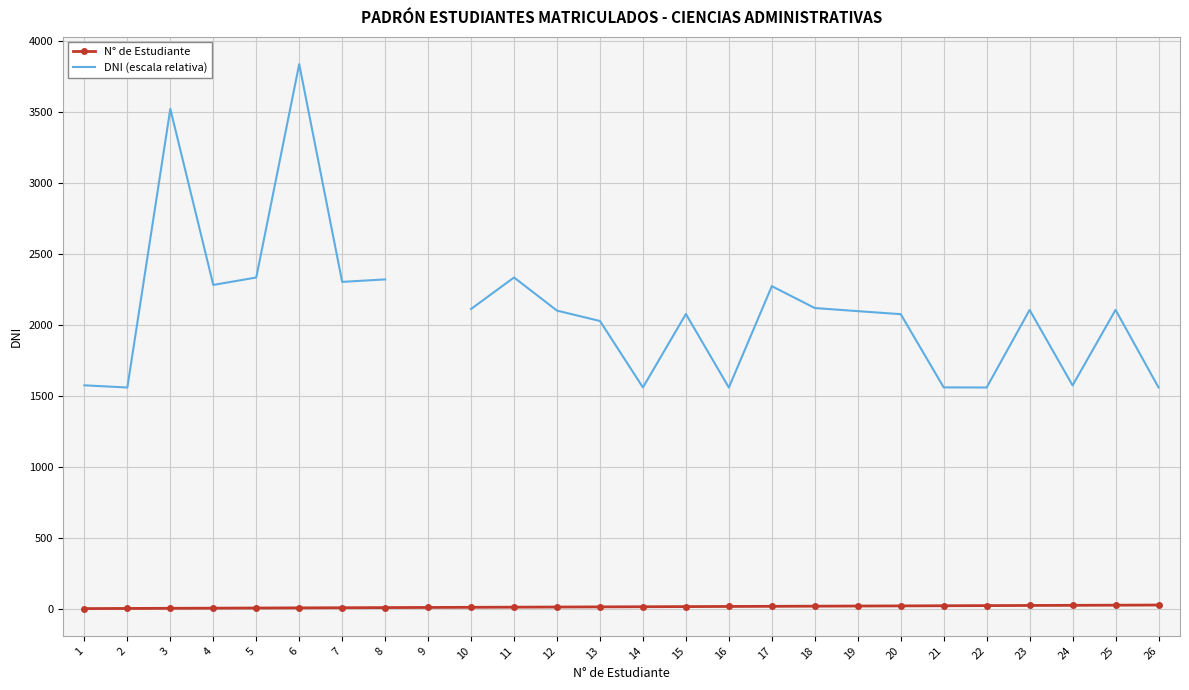

How many distinct data groups are displayed?

2